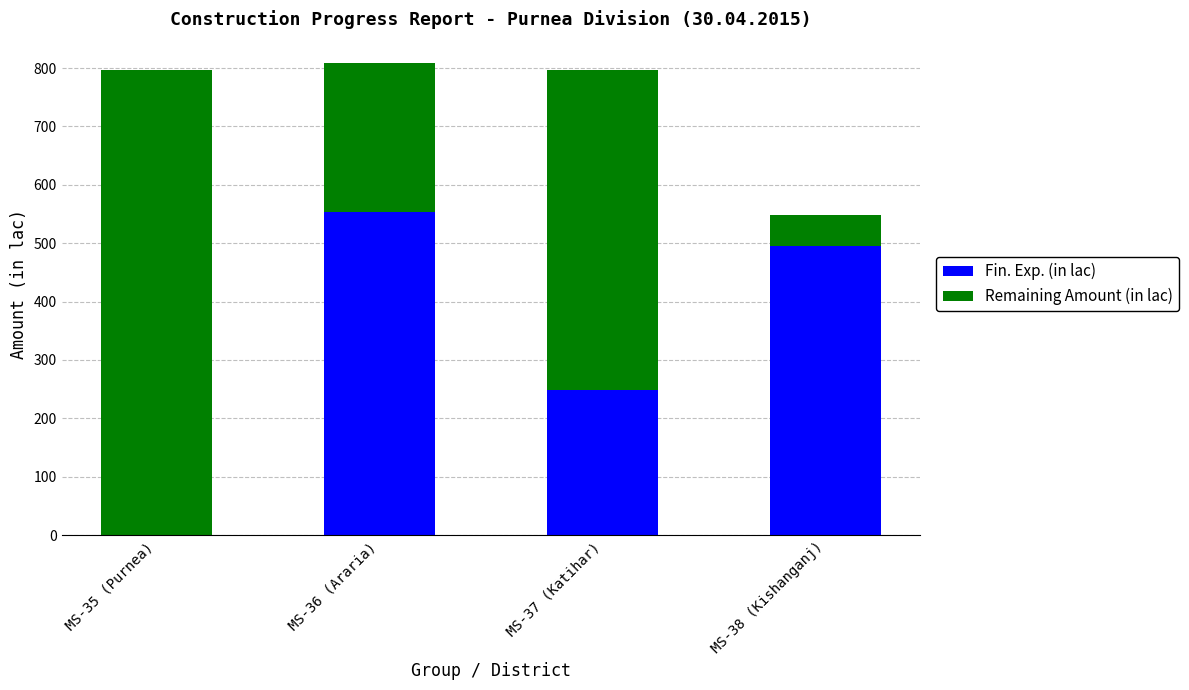

What is the total value across all series at MS-37 (Katihar)?

795.9